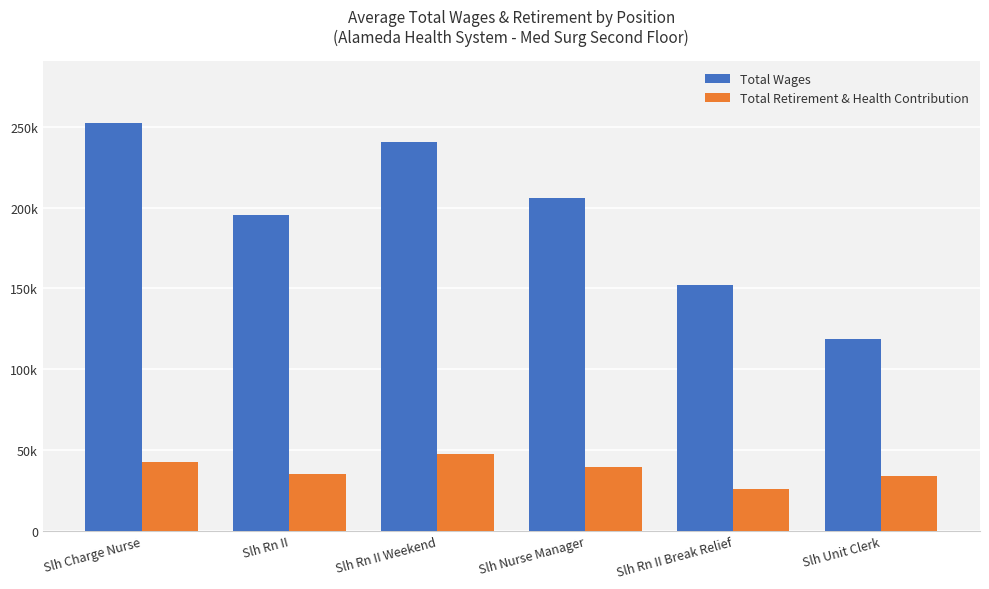

Between Slh Rn II Break Relief and Slh Unit Clerk, which series saw the biggest shift?

Total Wages